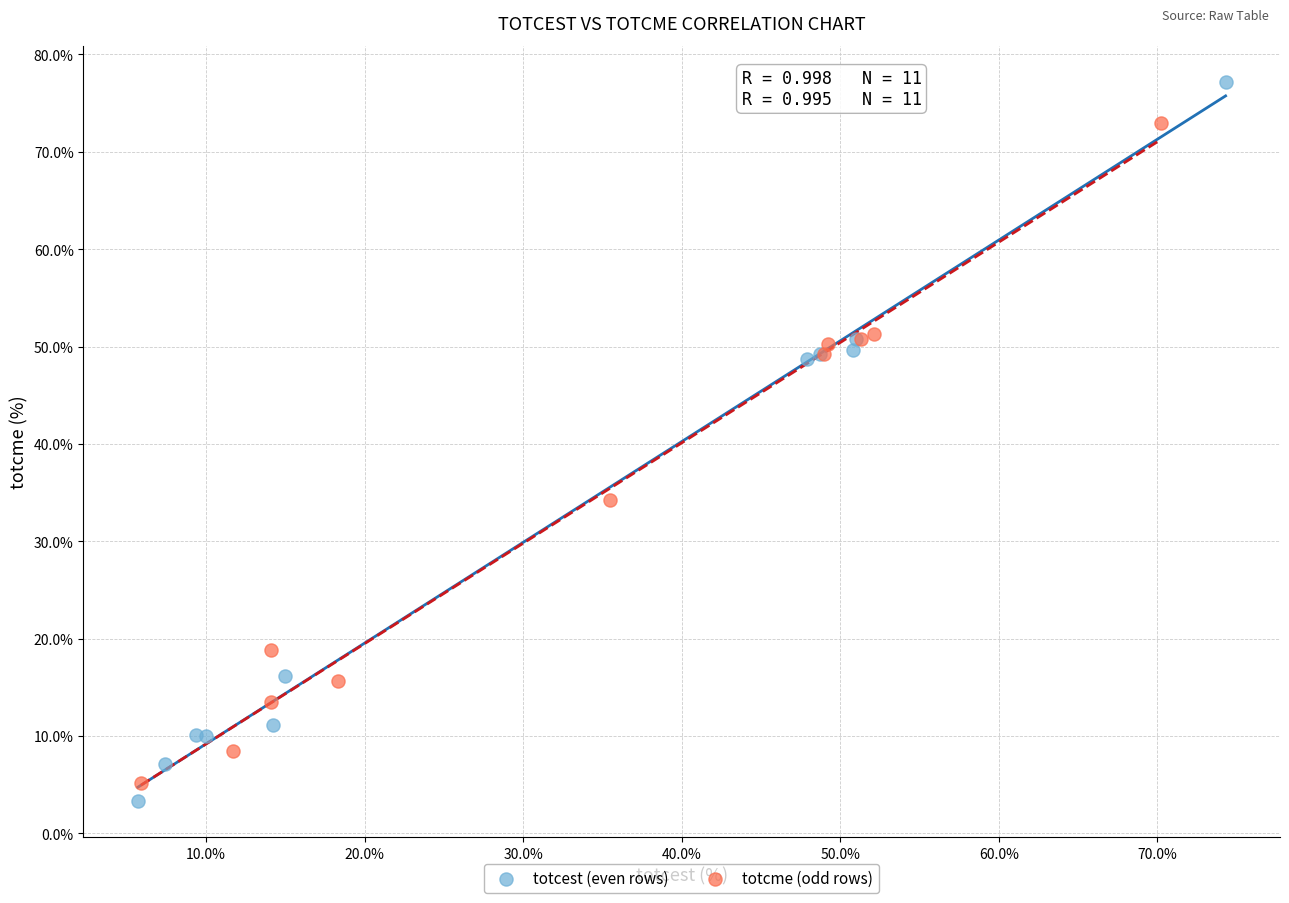

Which series reaches the maximum Y coordinate?

totcest (even rows)